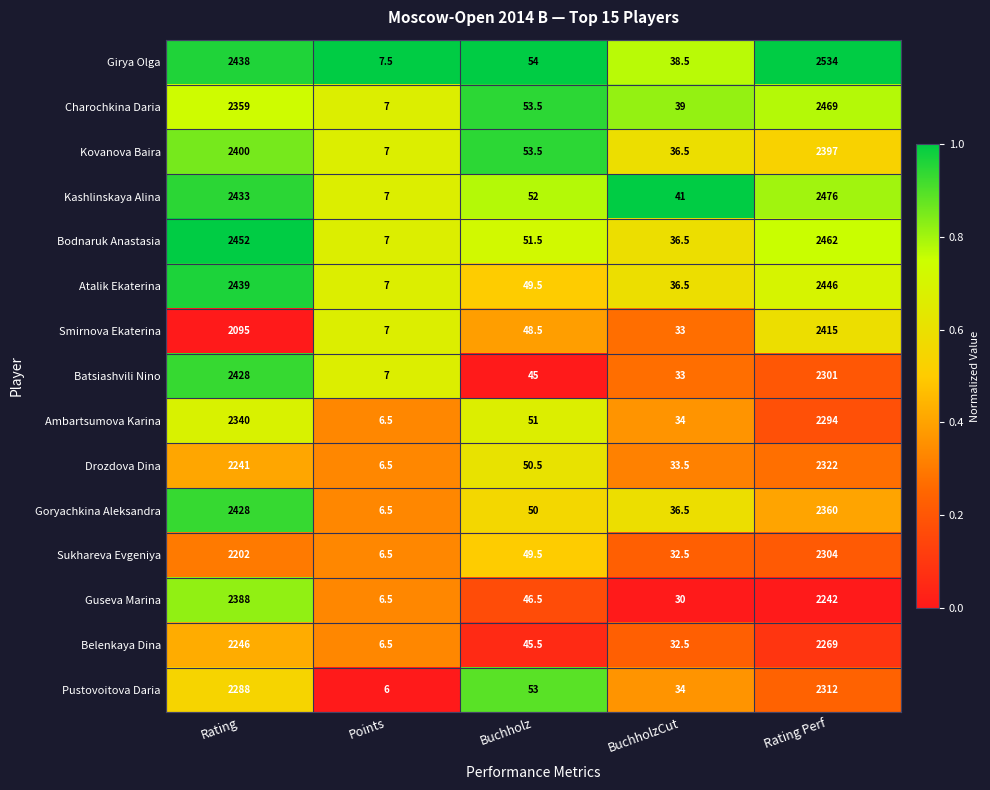

Between Buchholz and BuchholzCut, which series saw the biggest shift?

Pustovoitova Daria